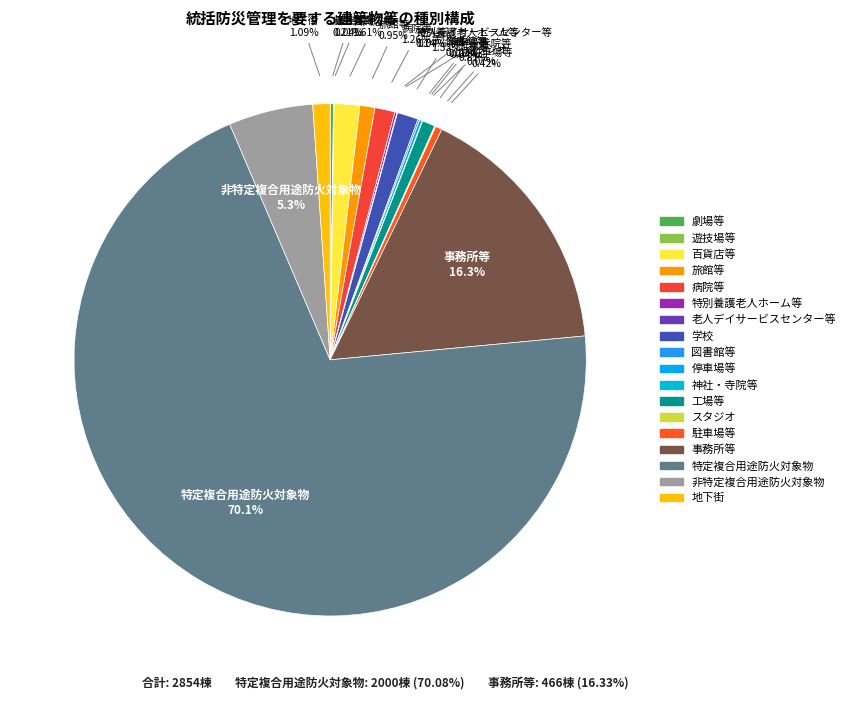

Which slice represents more than half of the pie?

特定複合用途防火対象物